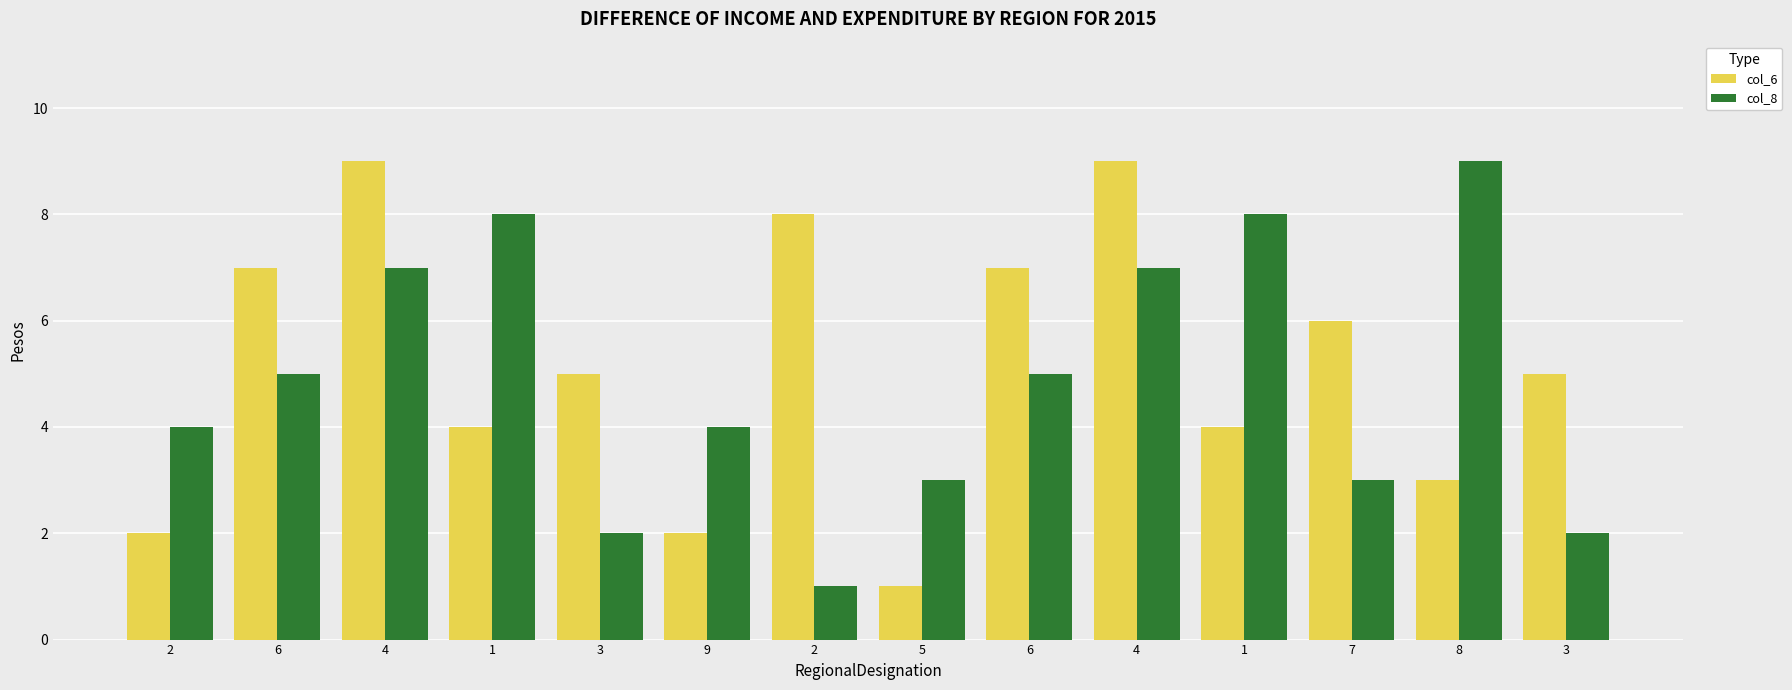

Are the bars horizontal?

No